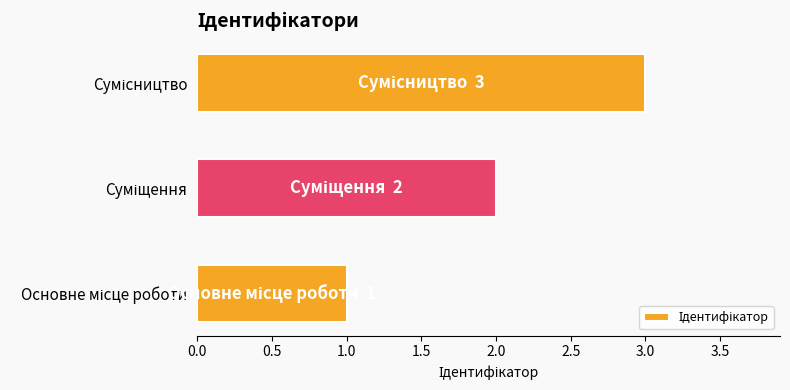

What is the maximum value shown in the chart?

3